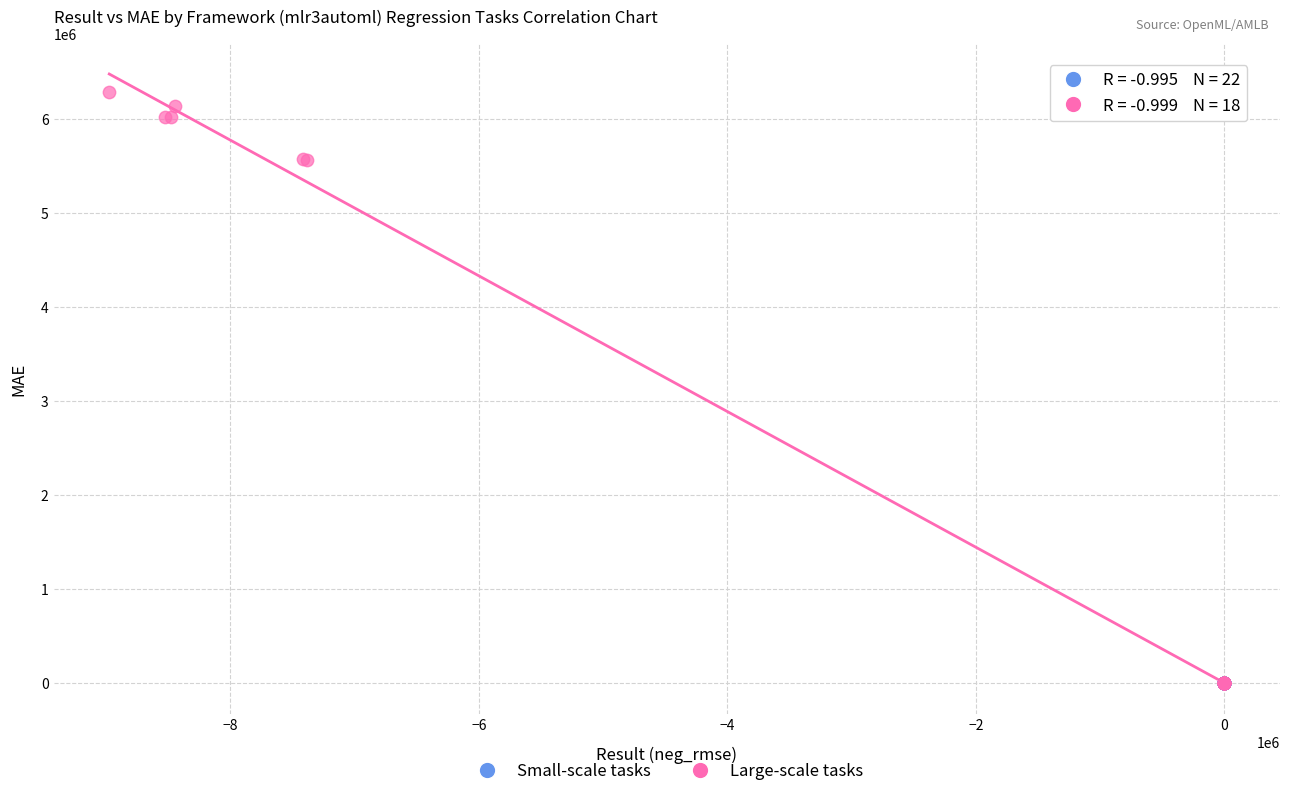

Which series has the widest spread of Y values?

Large-scale tasks